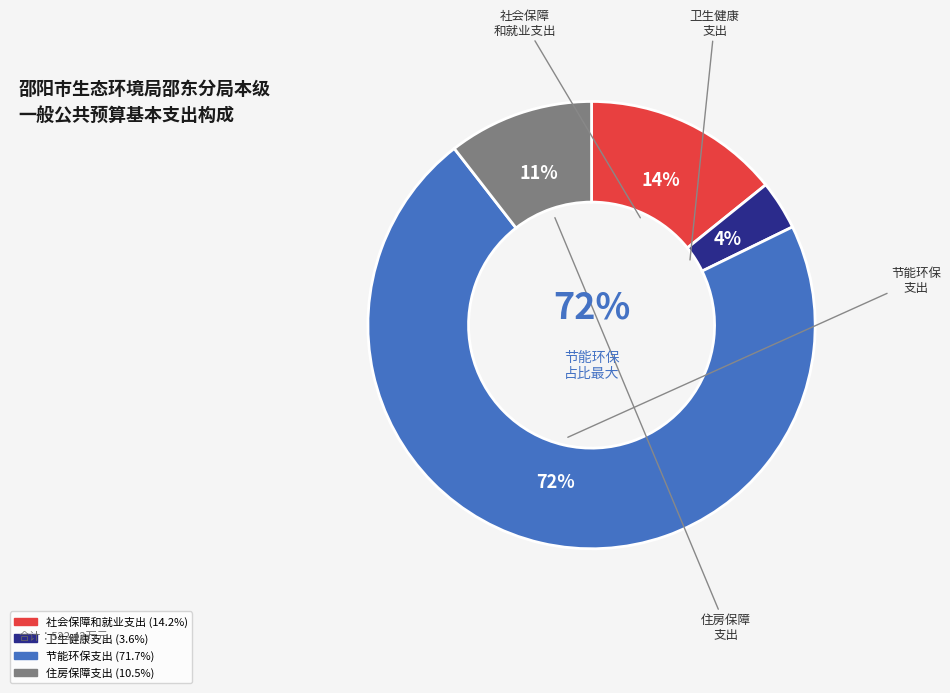

To the nearest percent, what portion does 社会保障和就业支出 represent?

14%